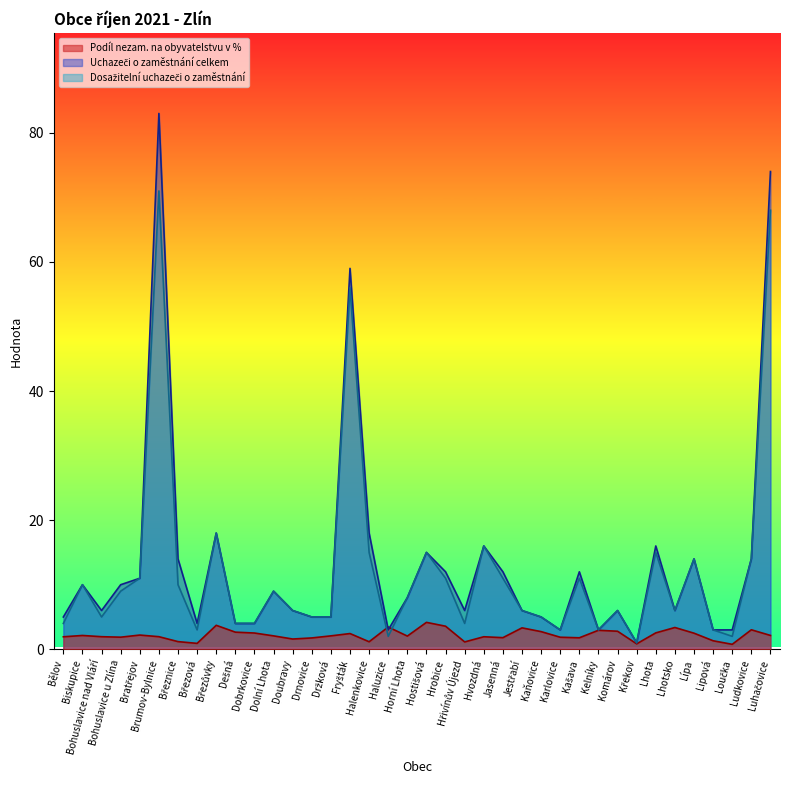

Reading left to right, extract all data points from this chart.

Podíl nezam. na obyvatelstvu v %: Bělov=1.9	Biskupice=2.1	Bohuslavice nad Vláří=1.9	Bohuslavice u Zlína=1.9	Bratřejov=2.2	Brumov-Bylnice=1.9	Březnice=1.2	Březová=0.9	Březůvky=3.7	Dešná=2.6	Dobrkovice=2.5	Dolní Lhota=2.1	Doubravy=1.6	Drnovice=1.8	Držková=2.1	Fryšták=2.4	Halenkovice=1.2	Haluzice=3.4	Horní Lhota=2.0	Hostišová=4.2	Hrobice=3.6	Hřivínův Újezd=1.1	Hvozdná=1.9	Jasenná=1.8	Jestřabí=3.3	Kaňovice=2.7	Karlovice=1.9	Kašava=1.8	Kelníky=2.9	Komárov=2.8	Křekov=0.8	Lhota=2.5	Lhotsko=3.4	Lípa=2.5	Lipová=1.3	Loučka=0.8	Ludkovice=3.0	Luhačovice=2.1
Uchazeči o zaměstnání celkem: Bělov=5.0	Biskupice=10.0	Bohuslavice nad Vláří=6.0	Bohuslavice u Zlína=10.0	Bratřejov=11.0	Brumov-Bylnice=83.0	Březnice=14.0	Březová=4.0	Březůvky=18.0	Dešná=4.0	Dobrkovice=4.0	Dolní Lhota=9.0	Doubravy=6.0	Drnovice=5.0	Držková=5.0	Fryšták=59.0	Halenkovice=18.0	Haluzice=3.0	Horní Lhota=8.0	Hostišová=15.0	Hrobice=12.0	Hřivínův Újezd=6.0	Hvozdná=16.0	Jasenná=12.0	Jestřabí=6.0	Kaňovice=5.0	Karlovice=3.0	Kašava=12.0	Kelníky=3.0	Komárov=6.0	Křekov=1.0	Lhota=16.0	Lhotsko=6.0	Lípa=14.0	Lipová=3.0	Loučka=3.0	Ludkovice=14.0	Luhačovice=74.0
Dosažitelní uchazeči o zaměstnání: Bělov=4.0	Biskupice=10.0	Bohuslavice nad Vláří=5.0	Bohuslavice u Zlína=9.0	Bratřejov=11.0	Brumov-Bylnice=71.0	Březnice=10.0	Březová=3.0	Březůvky=18.0	Dešná=4.0	Dobrkovice=4.0	Dolní Lhota=9.0	Doubravy=6.0	Drnovice=5.0	Držková=5.0	Fryšták=56.0	Halenkovice=15.0	Haluzice=2.0	Horní Lhota=8.0	Hostišová=15.0	Hrobice=11.0	Hřivínův Újezd=4.0	Hvozdná=16.0	Jasenná=11.0	Jestřabí=6.0	Kaňovice=5.0	Karlovice=3.0	Kašava=11.0	Kelníky=3.0	Komárov=6.0	Křekov=1.0	Lhota=15.0	Lhotsko=6.0	Lípa=14.0	Lipová=3.0	Loučka=2.0	Ludkovice=14.0	Luhačovice=68.0